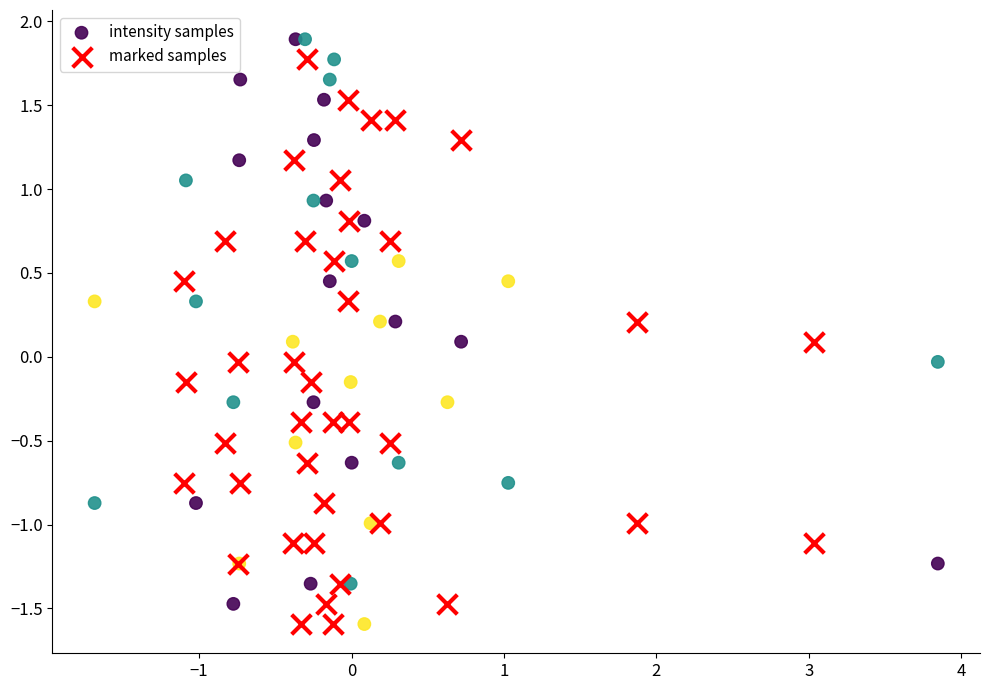

What are all the series names shown in the legend?

intensity samples, marked samples